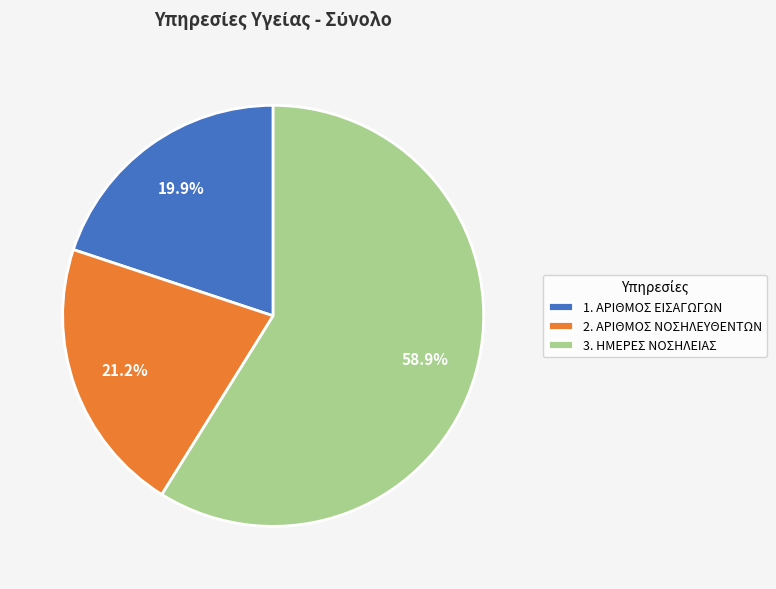

Is there a majority slice in this chart?

Yes